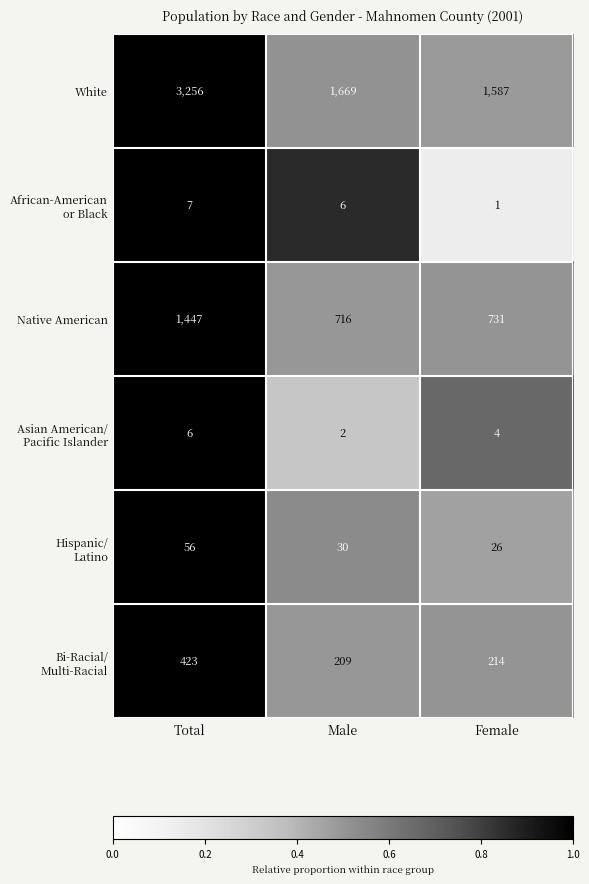

List the labels in order of Native American value, smallest first.

Male, Female, Total